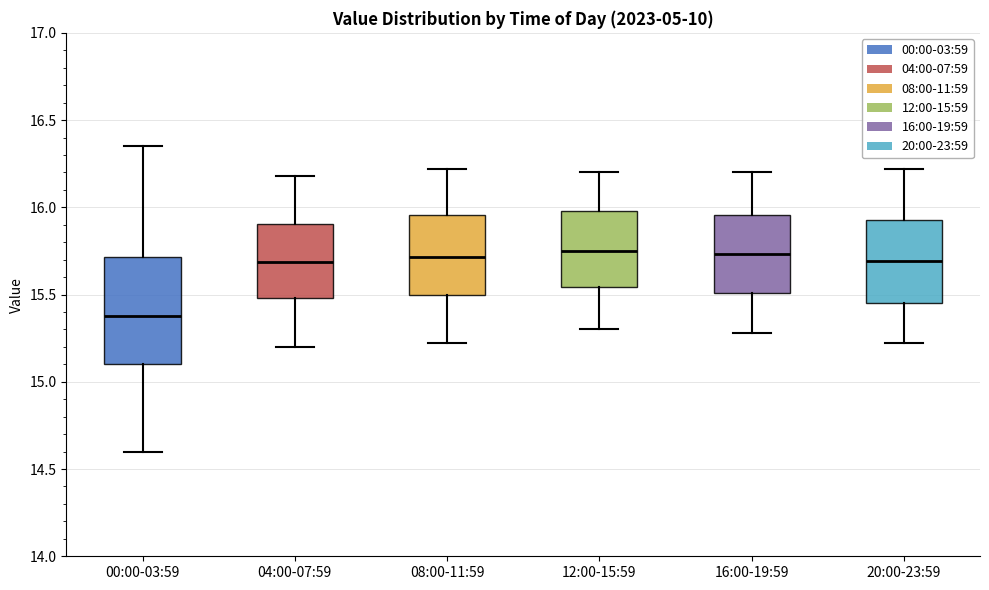

Reading left to right, transcribe this box plot: for each box, give where its median line is, the range the box spans, and where its two whiskers end, as read against the y-axis. The values are not printed on the chart, so give them approximately, as read against the axis.

00:00-03:59: median 15.40, box 15.10 to 15.70, whiskers 14.60 to 16.35
04:00-07:59: median 15.70, box 15.50 to 15.90, whiskers 15.20 to 16.20
08:00-11:59: median 15.70, box 15.50 to 15.95, whiskers 15.20 to 16.20
12:00-15:59: median 15.75, box 15.55 to 16.00, whiskers 15.30 to 16.20
16:00-19:59: median 15.75, box 15.50 to 15.95, whiskers 15.30 to 16.20
20:00-23:59: median 15.70, box 15.45 to 15.95, whiskers 15.20 to 16.20